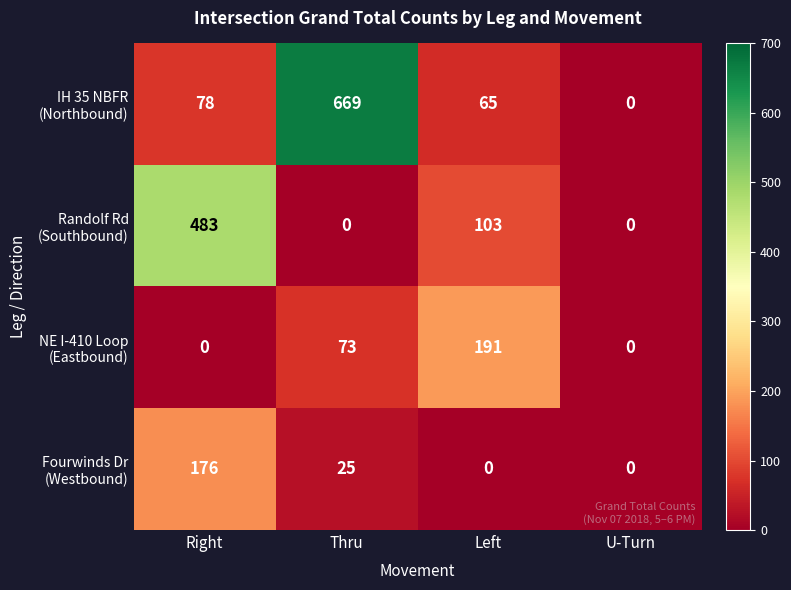

What is the greatest value displayed?

669